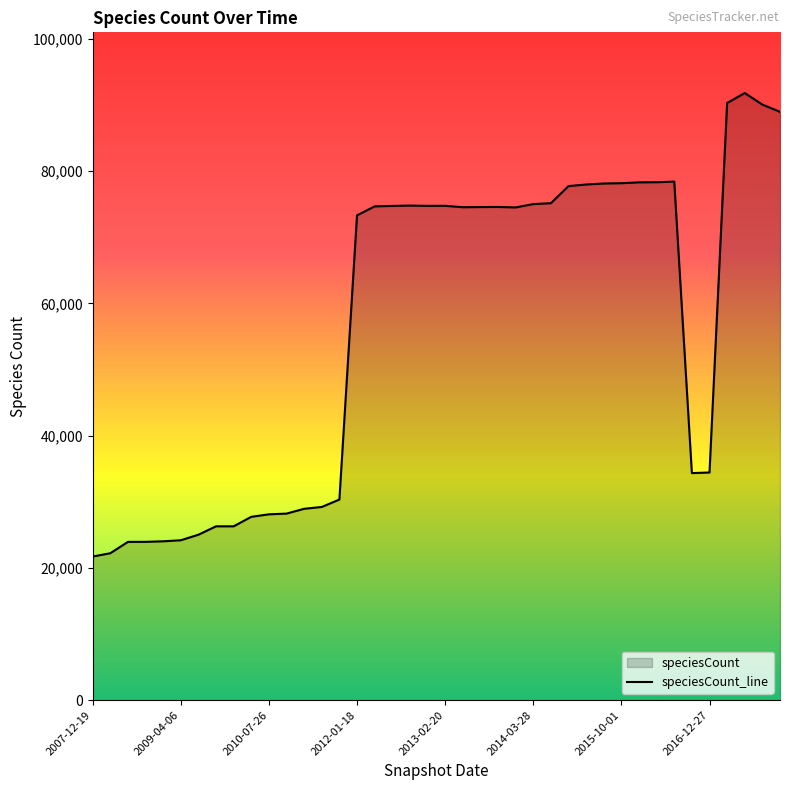

Where is the data nearest to the value 56766?

2012-01-18